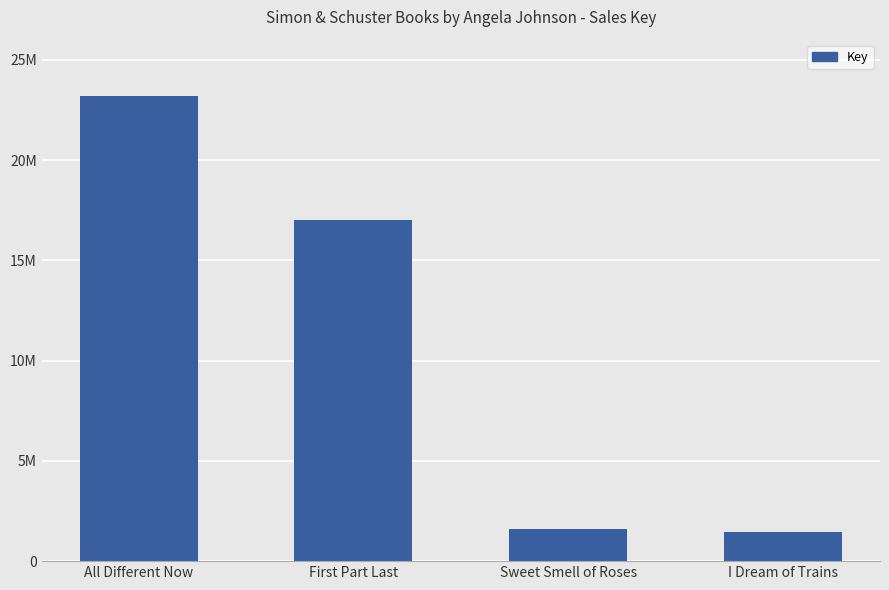

What is the sum of all values?

43237792